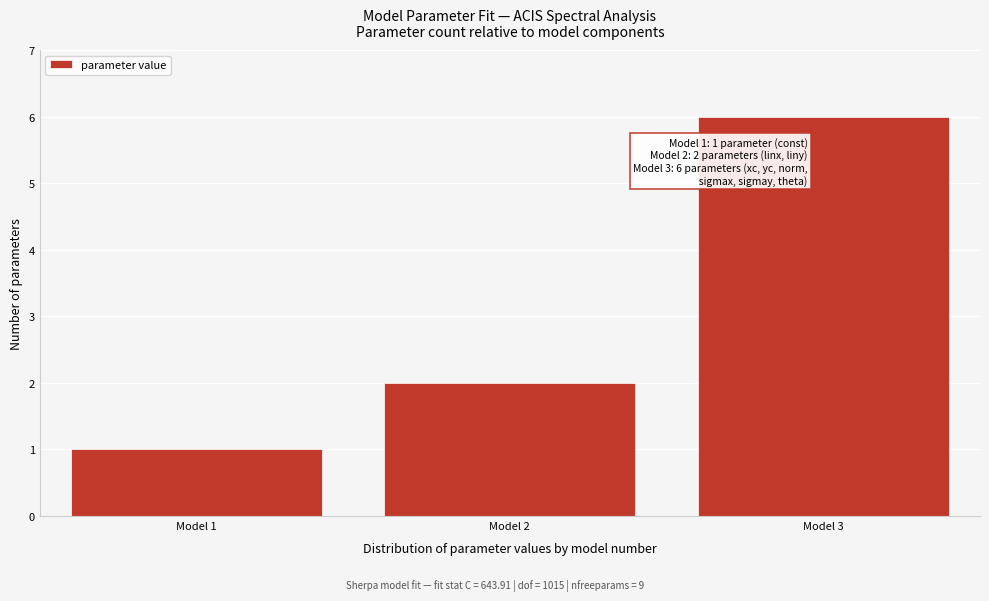

Reading left to right, list all the values displayed in this chart.

Model 1=1	Model 2=2	Model 3=6